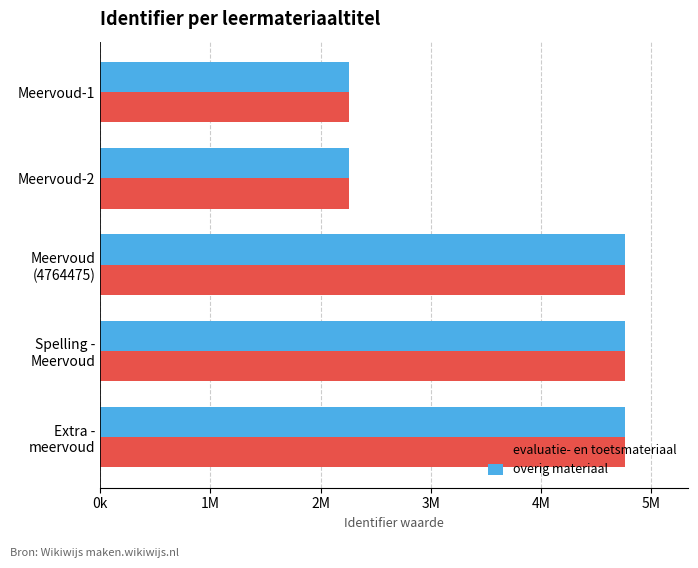

Reading left to right, transcribe all the data shown in this chart.

evaluatie- en toetsmateriaal: 2258616	2258617	4764475	4764438	4764447
overig materiaal: 2258606	2258607	4764421	4764423	4764424